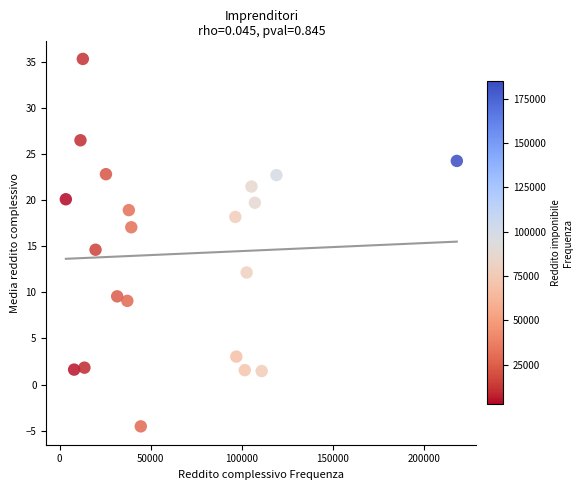

What is the range of X values (max minus min)?

214805.0